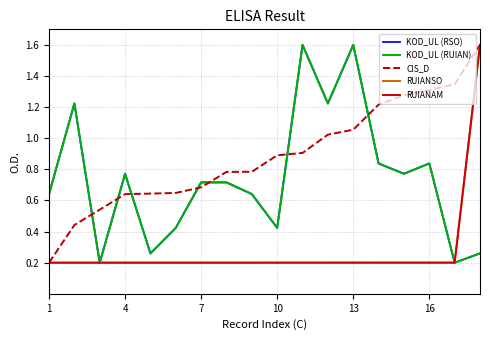

Which series has the largest total across all categories?

CIS_D